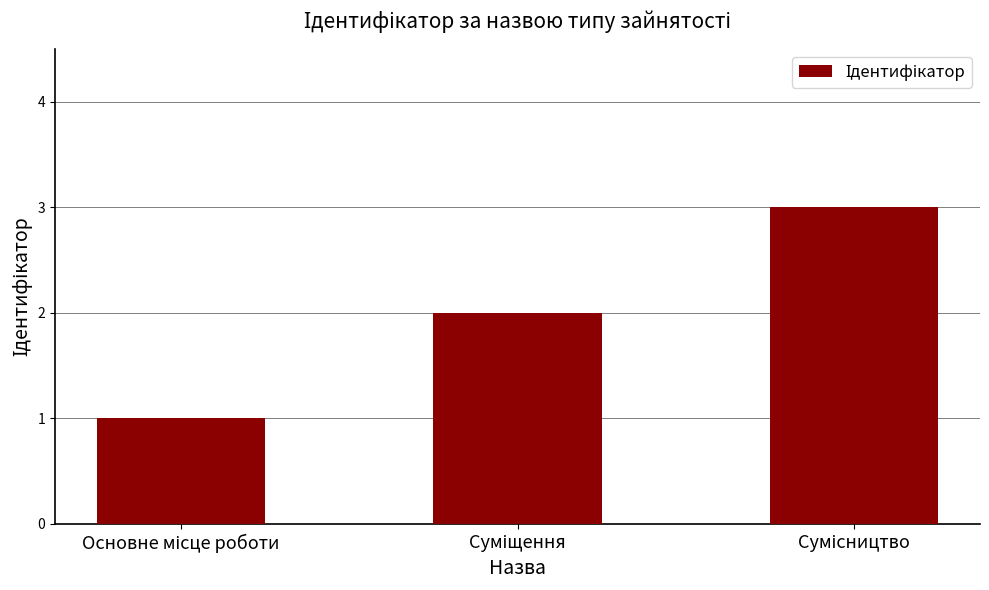

What is the greatest value displayed?

3